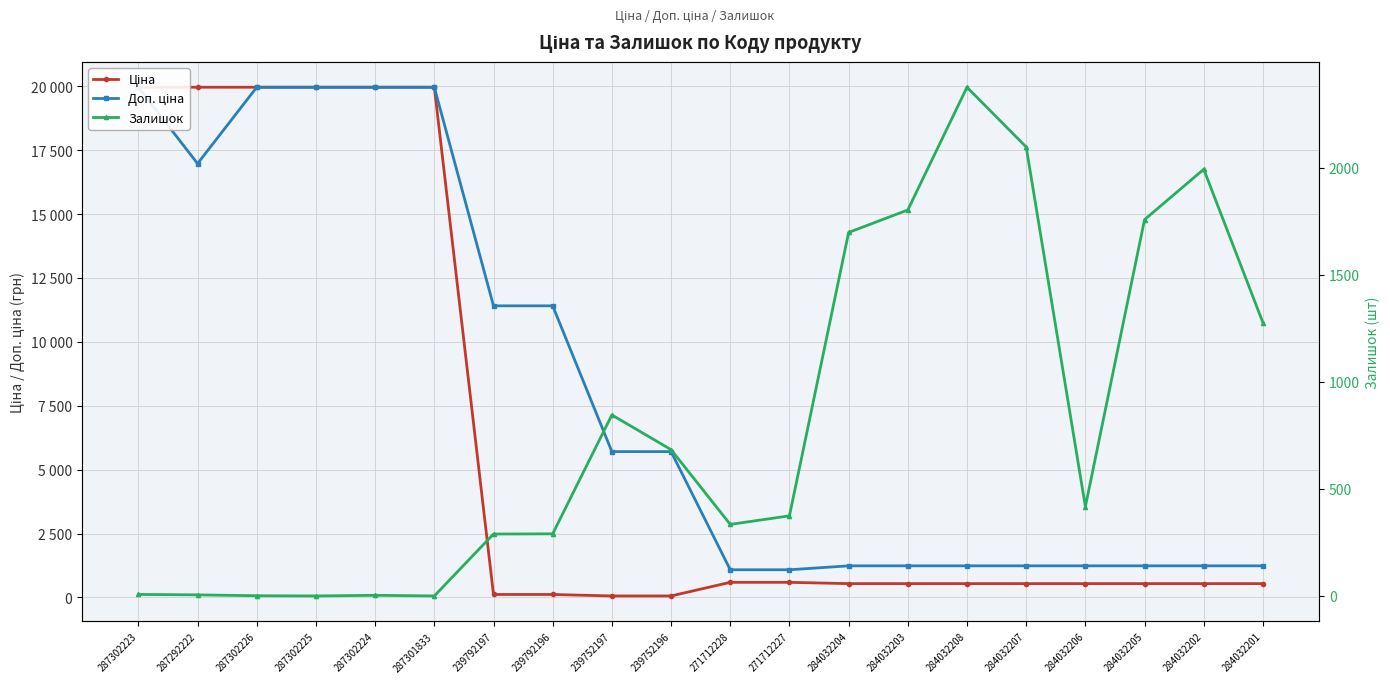

Which category has the highest value across all series?

287302223